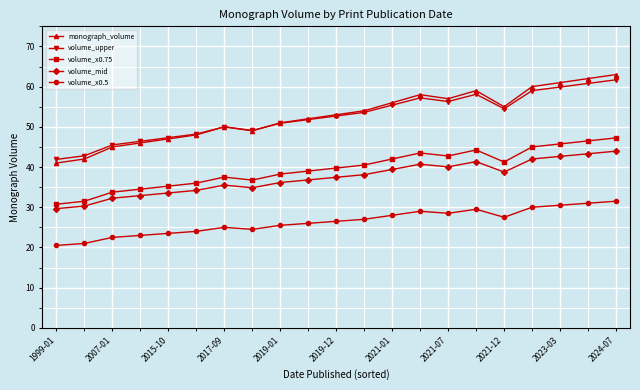

True or false: volume_x0.75 and monograph_volume cross at least once.

False